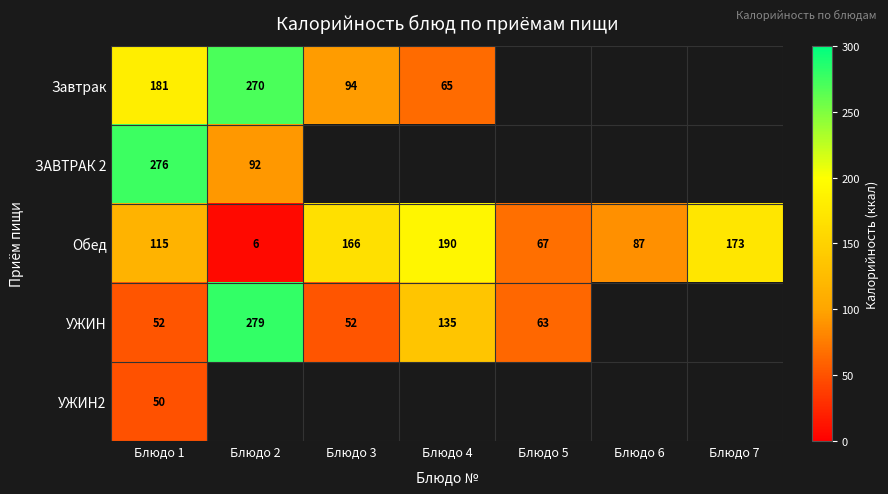

Is the value of ЗАВТРАК 2 at Блюдо 2 greater than the value of Обед at Блюдо 3?

No